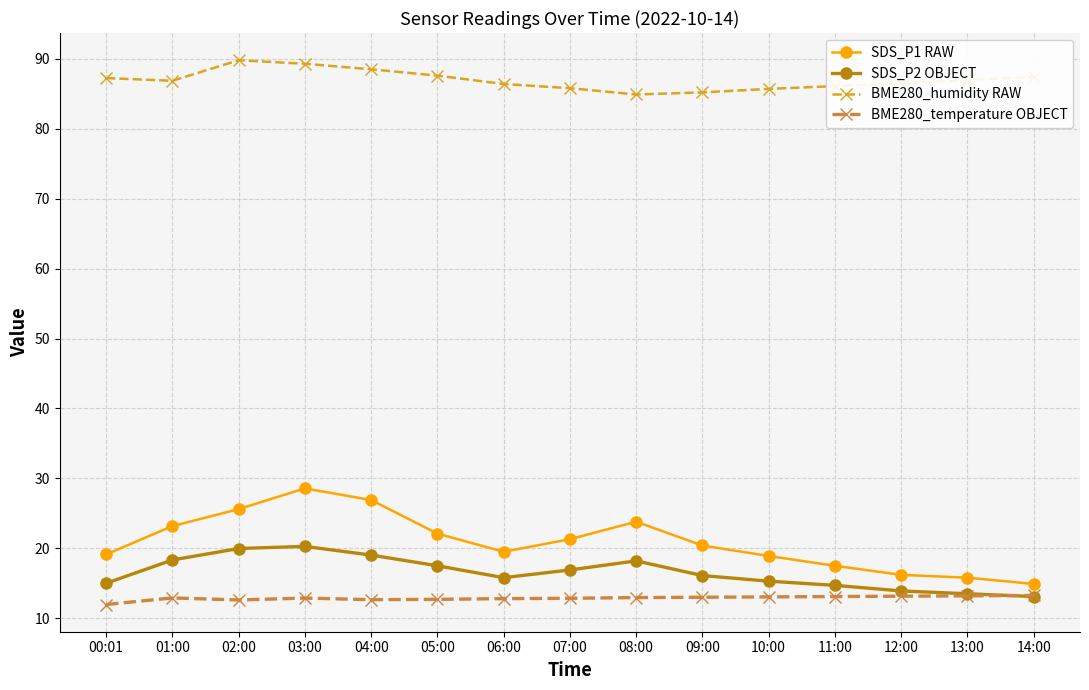

True or false: BME280_humidity RAW and BME280_temperature OBJECT cross at least once.

False